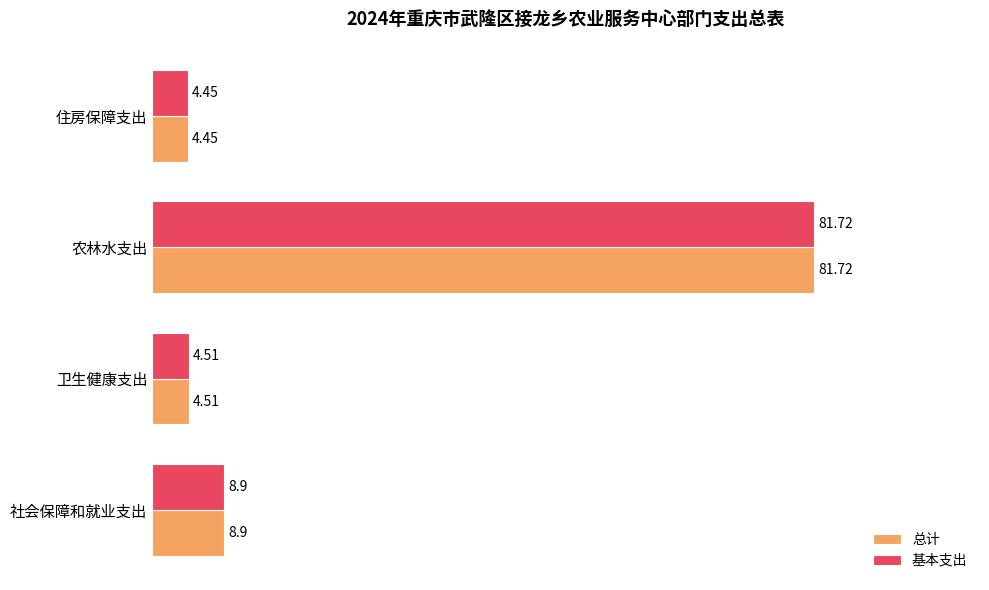

What is the difference between the 总计 values at 社会保障和就业支出 and 卫生健康支出?

4.4